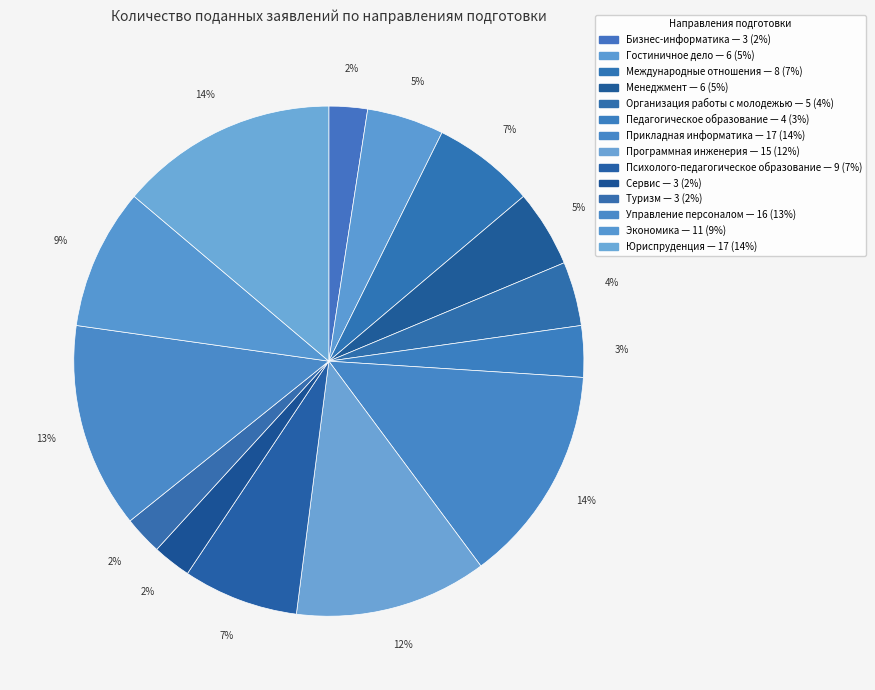

Rank the categories by value from highest to lowest.

Прикладная информатика, Юриспруденция, Управление персоналом, Программная инженерия, Экономика, Психолого-педагогическое образование, Международные отношения, Гостиничное дело, Менеджмент, Организация работы с молодежью, Педагогическое образование, Бизнес-информатика, Сервис, Туризм